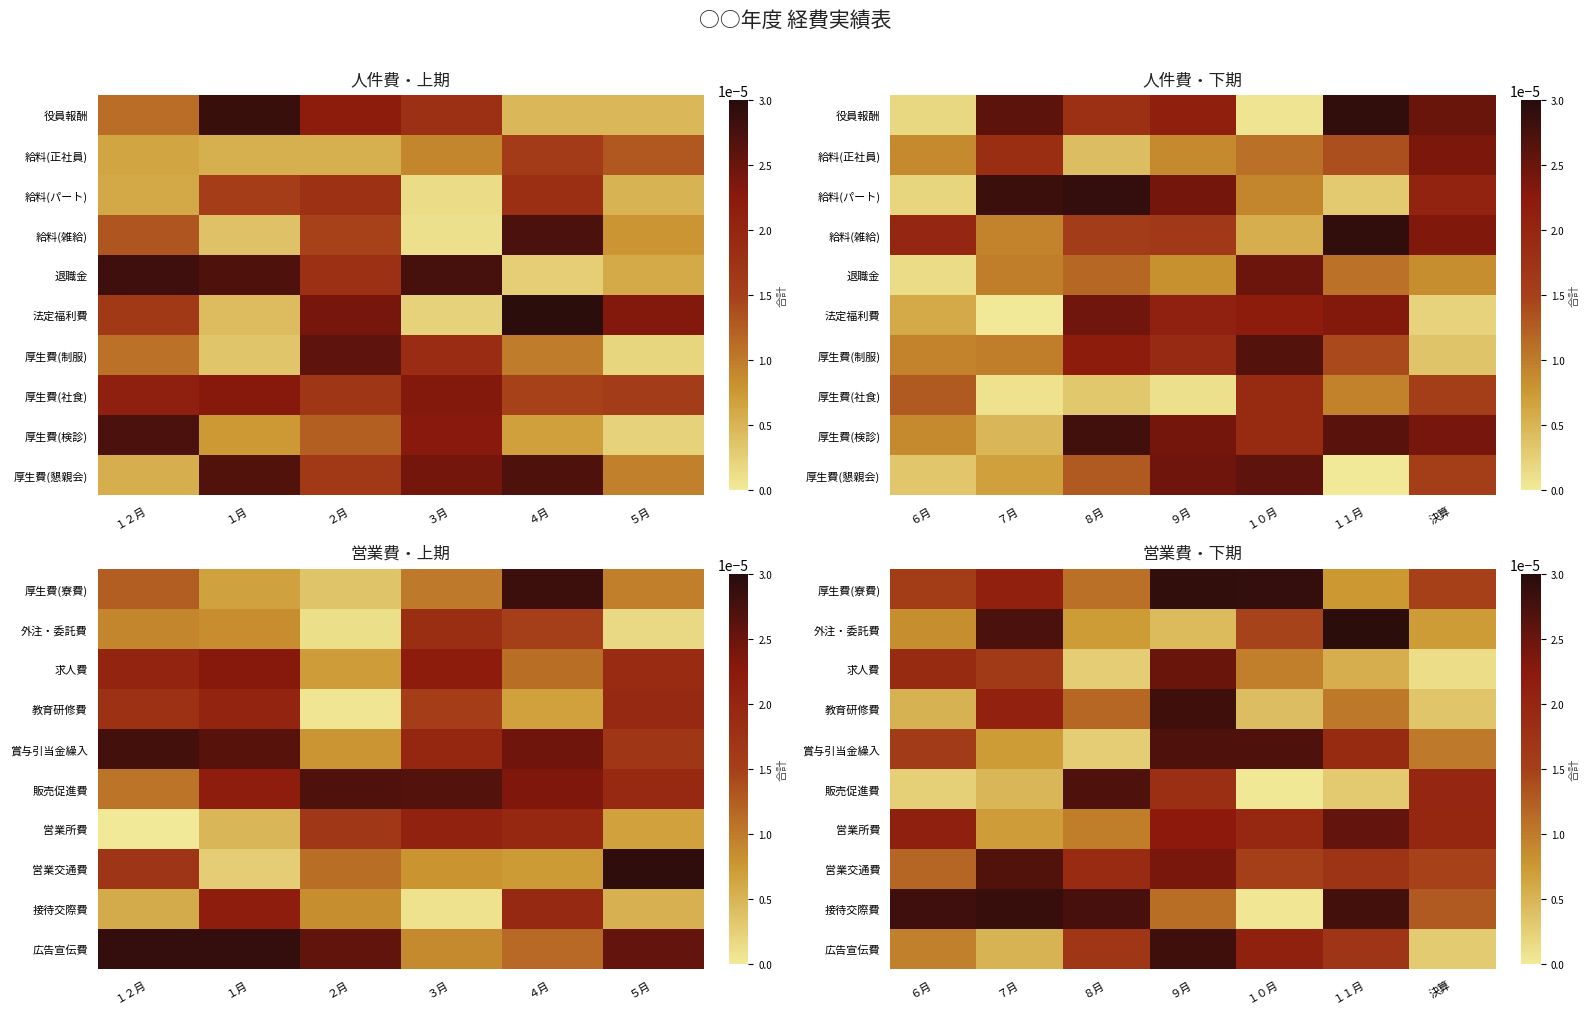

How many distinct data groups are displayed?

10